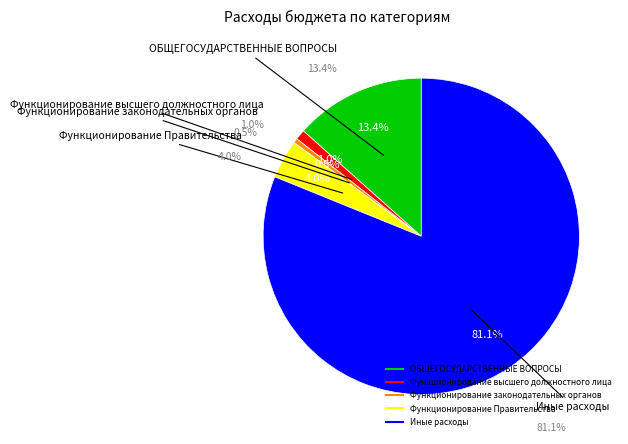

The Иные расходы slice represents 88% of the pie. True or false?

False